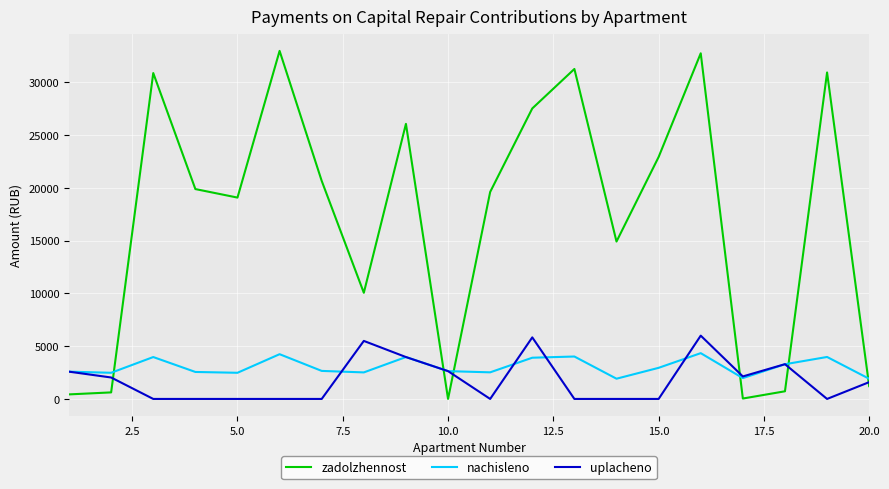

What is the highest value of the uplacheno series?

6000.0